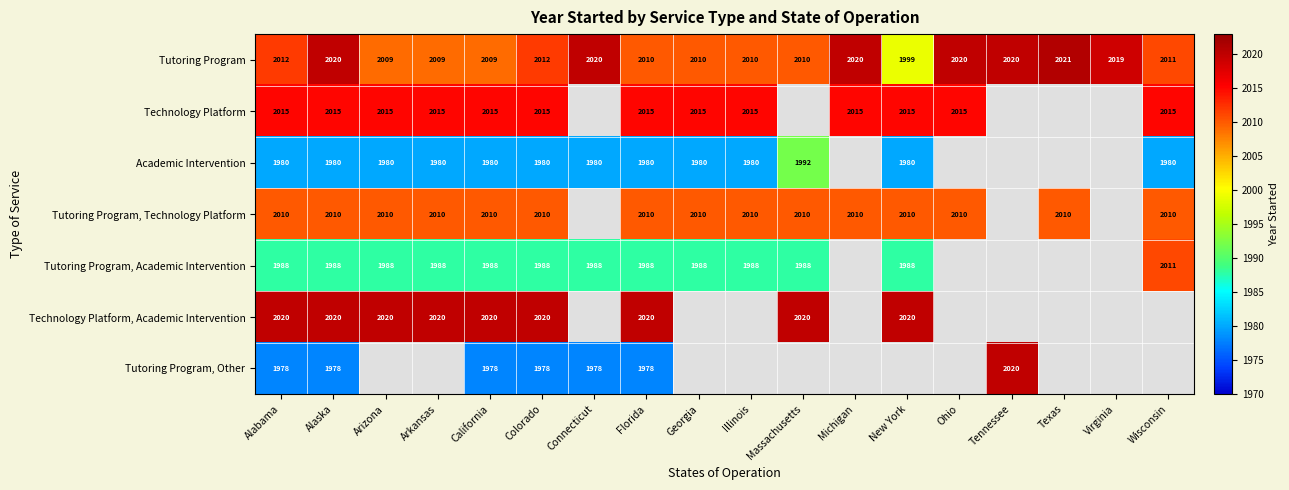

The Tutoring Program, Technology Platform series shows 2010 at Texas. True or false?

True